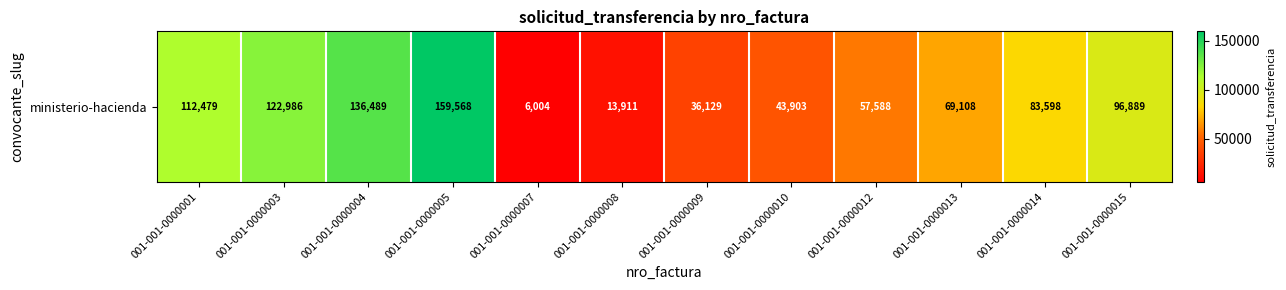

Rank the categories by value from lowest to highest.

001-001-0000007, 001-001-0000008, 001-001-0000009, 001-001-0000010, 001-001-0000012, 001-001-0000013, 001-001-0000014, 001-001-0000015, 001-001-0000001, 001-001-0000003, 001-001-0000004, 001-001-0000005